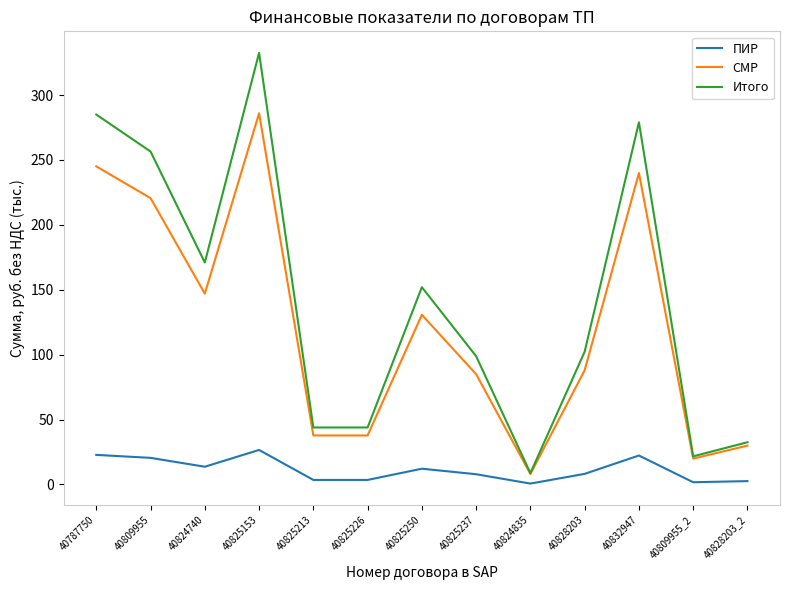

Rank the series by their maximum value, from highest to lowest.

Итого, СМР, ПИР